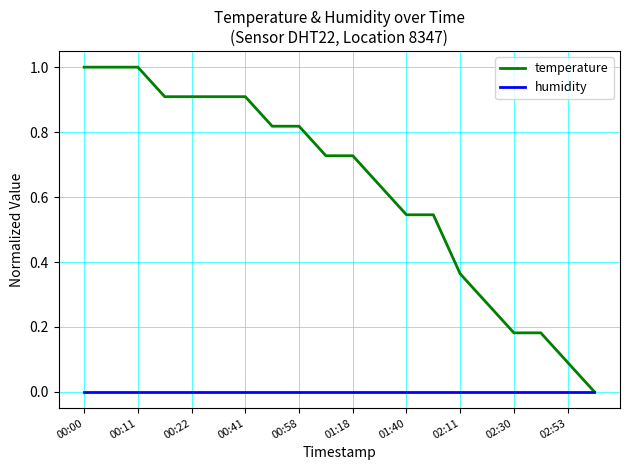

Which series has the largest range (max minus min)?

temperature